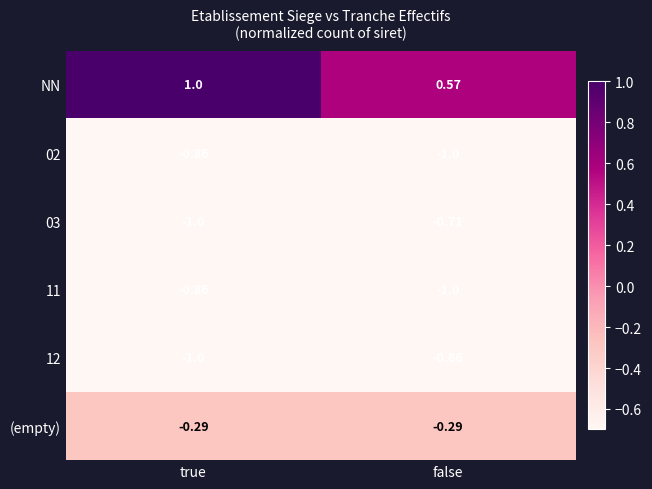

At which category does the chart reach its peak across all series?

true